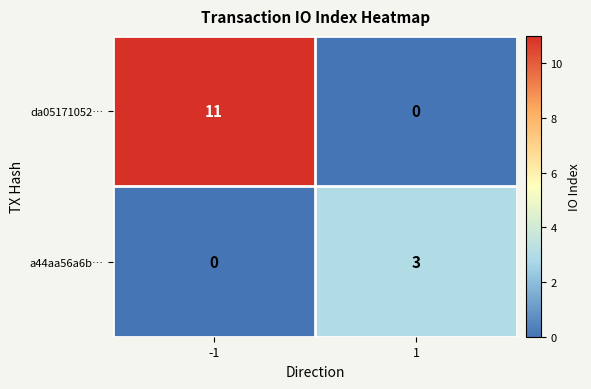

What is the spread (max minus min) of values at -1?

11